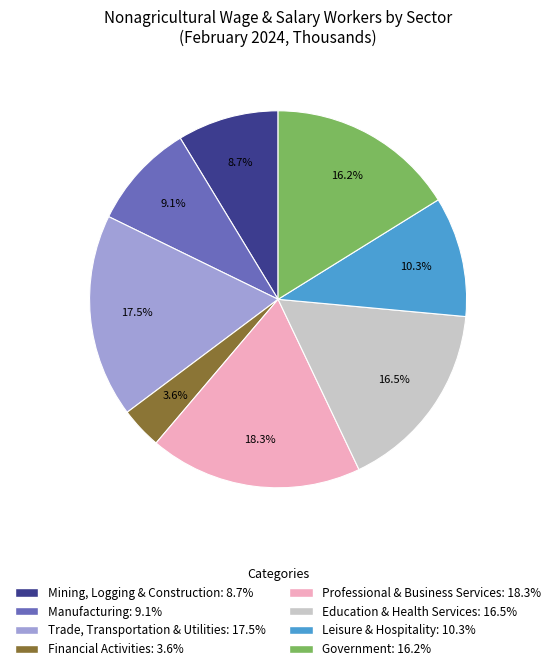

Combined, what portion of the pie is Trade, Transportation & Utilities and Government?

33.6%